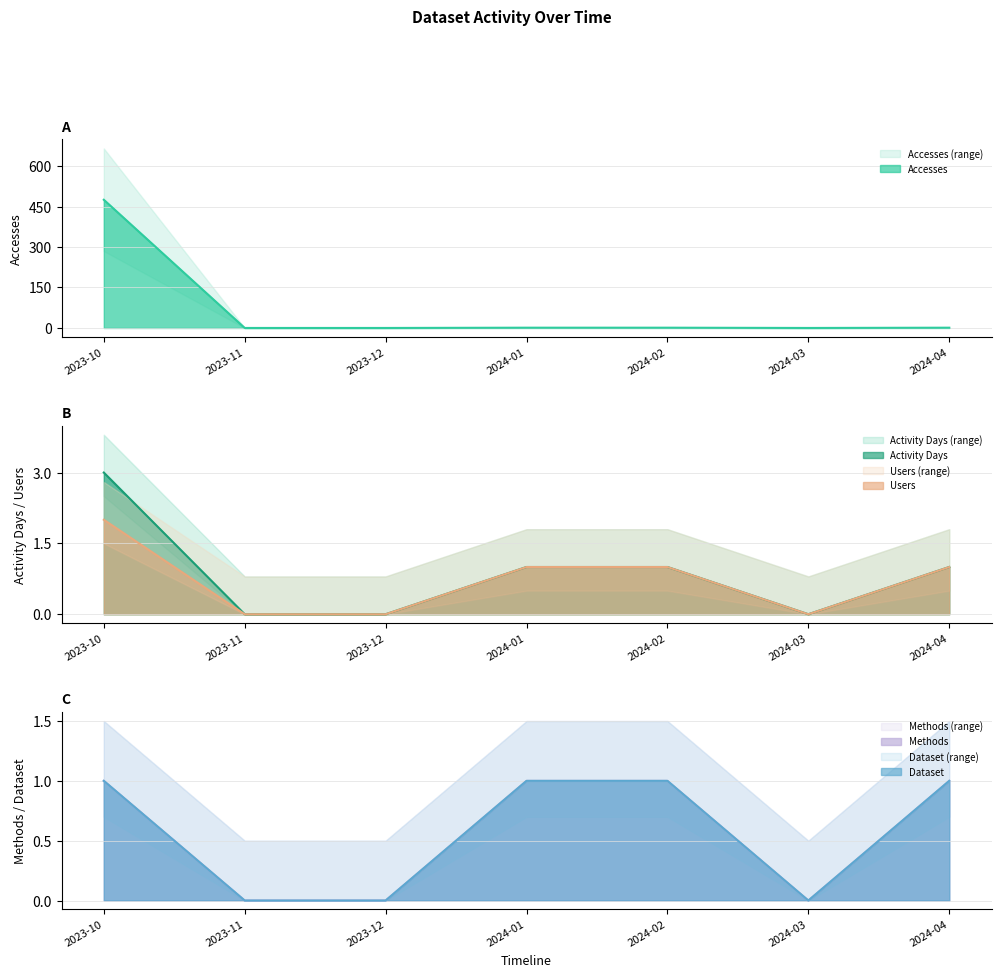

True or false: Dataset has more than 2 points higher than both neighbors.

False